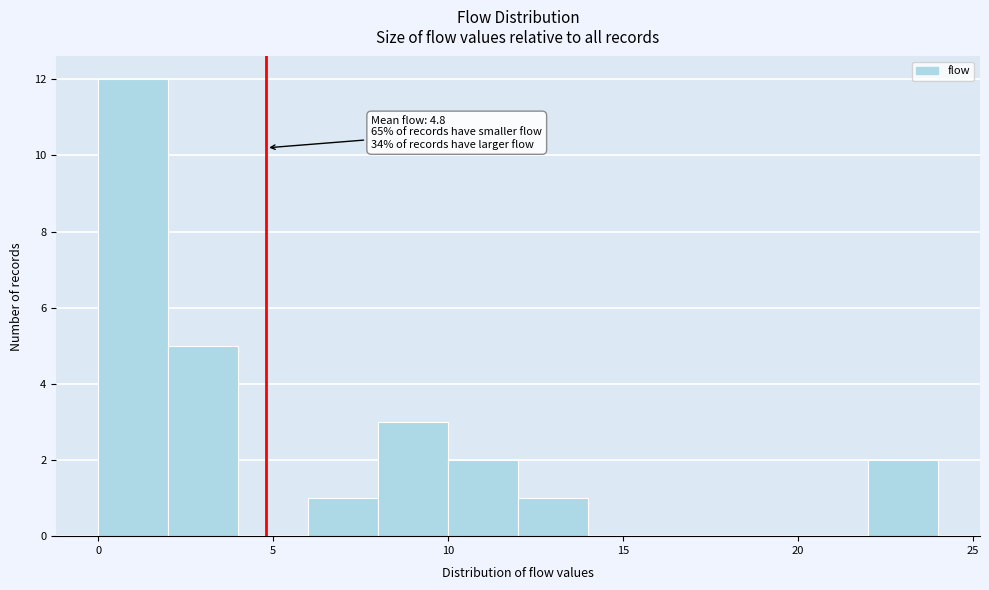

Which range on the x-axis has the tallest bar?

0 to 2